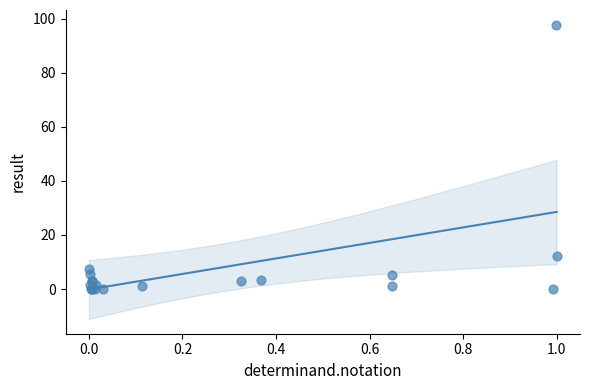

What Y value in the scatter plot is closest to 48?

12.3